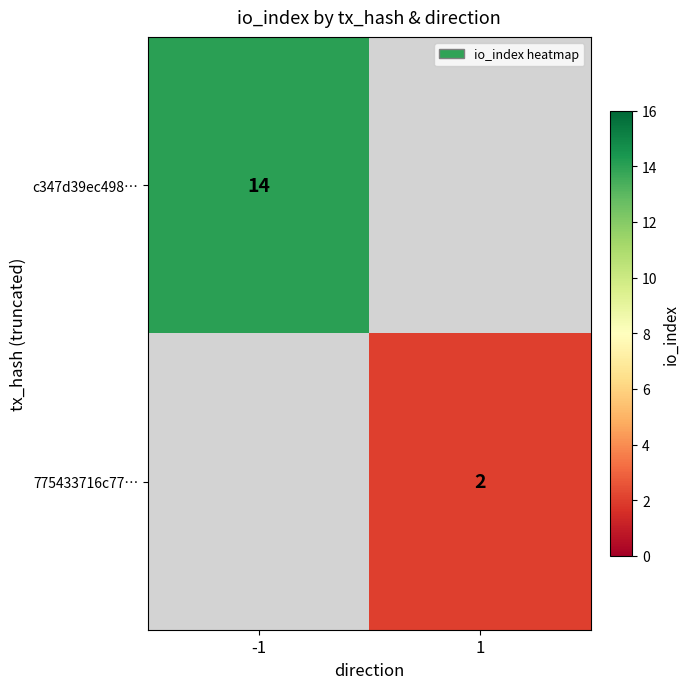

Which label corresponds to the largest value in the chart?

-1